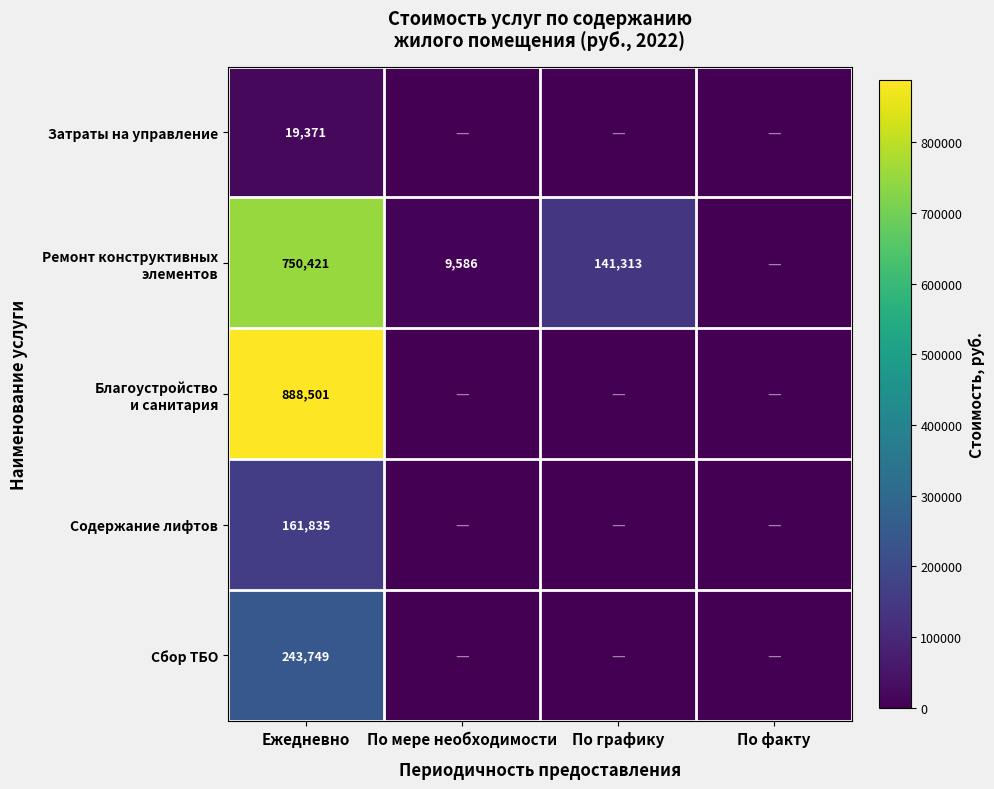

At how many categories does at least one series exceed 553549?

1